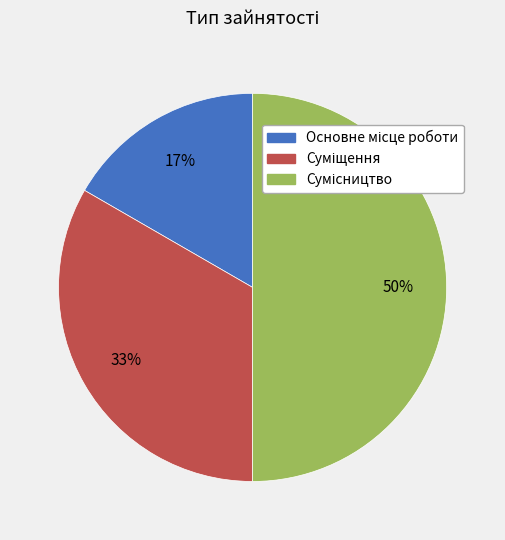

To the nearest percent, what is the average slice percentage?

33%